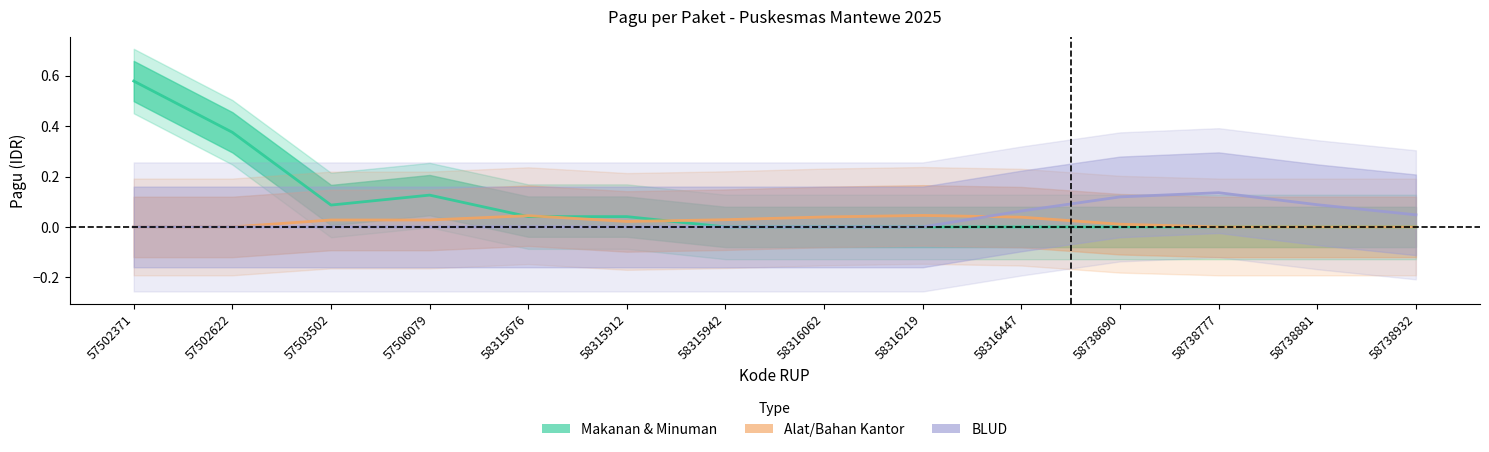

At how many categories does at least one series exceed 0?

14